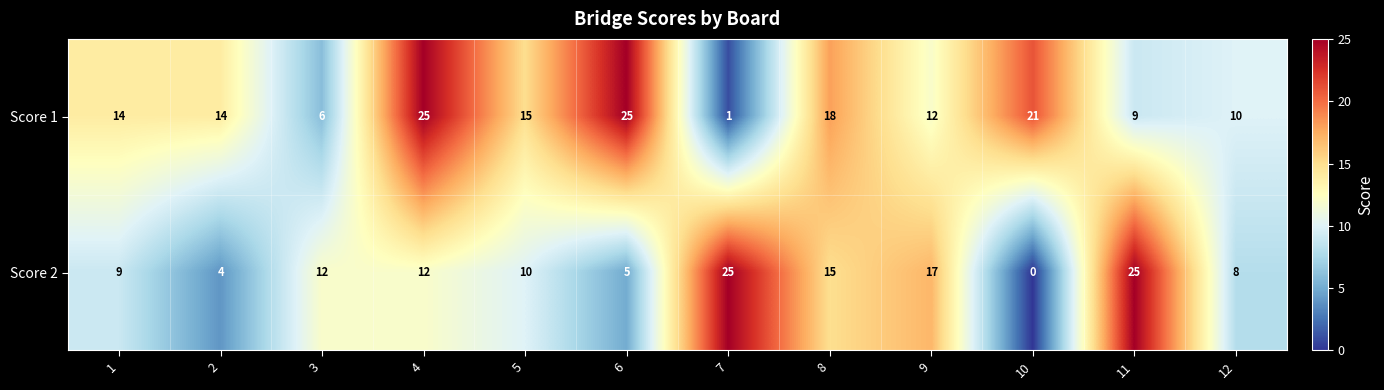

What is the difference between the maximum and minimum values in the Score 2 series?

25